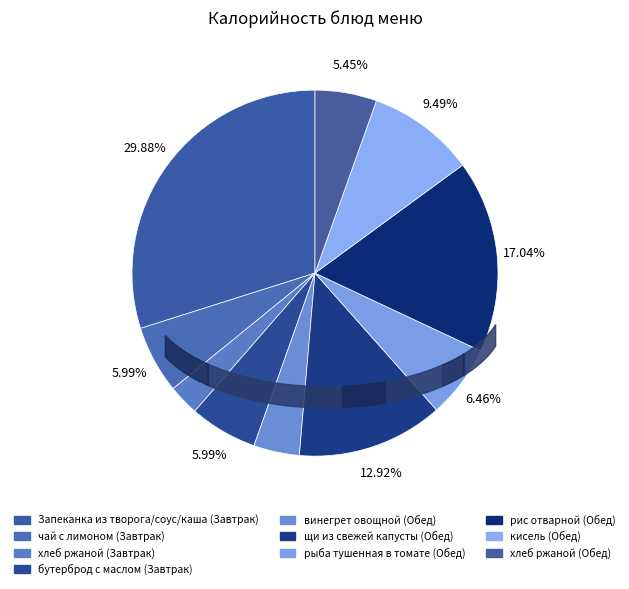

Do винегрет овощной (Обед) and Запеканка из творога/соус/каша (Завтрак) together represent more than half of the pie?

No